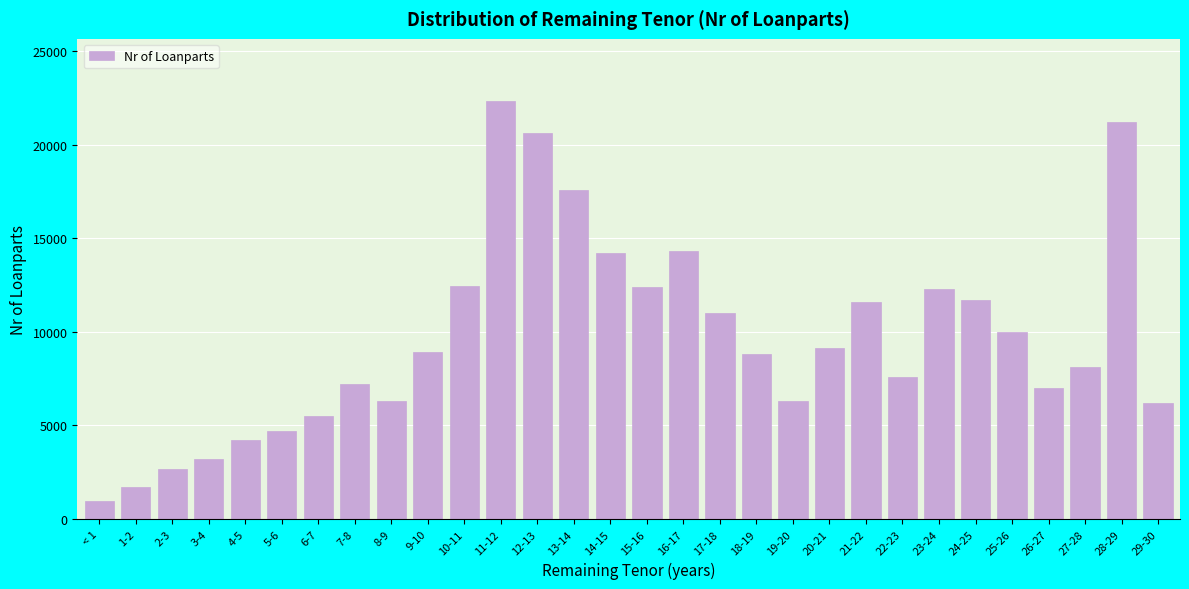

The value at 10-11 is 4111. True or false?

False